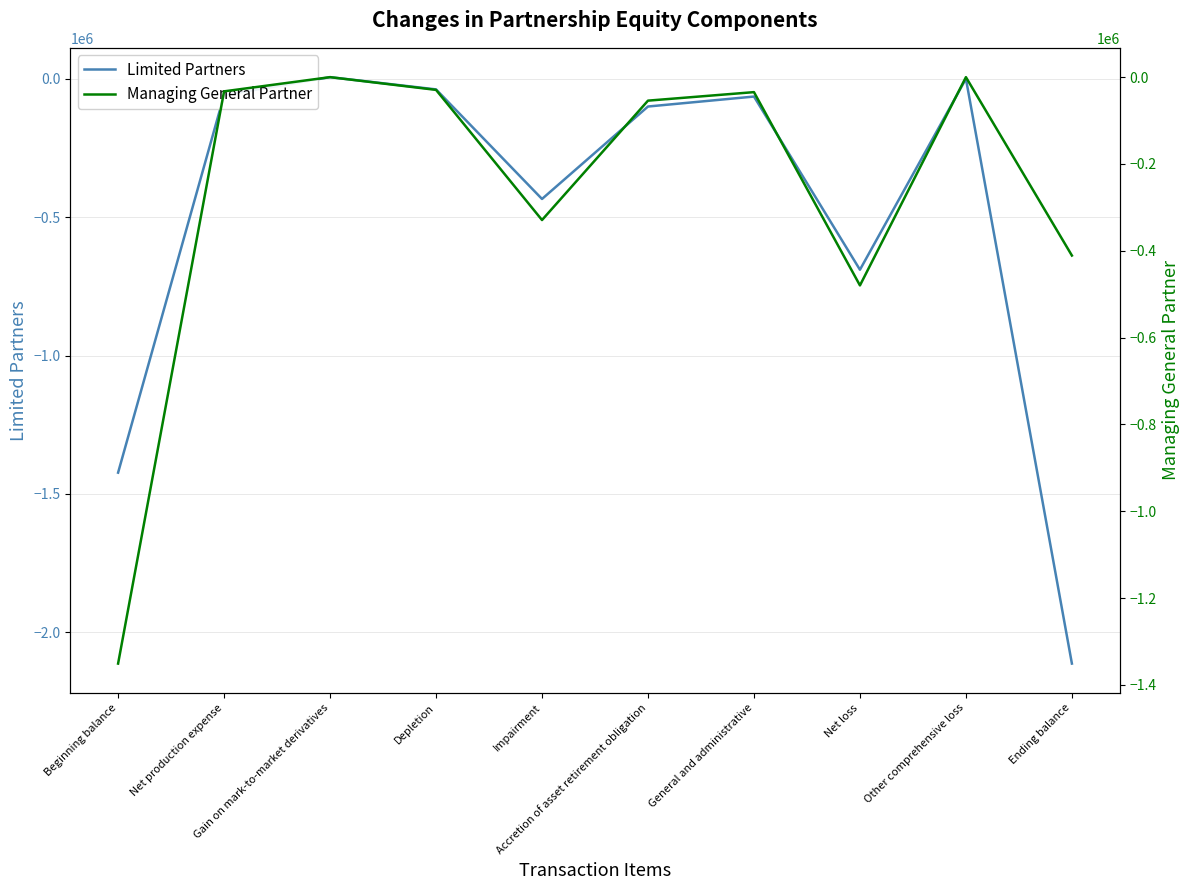

Is this an area chart (filled region under the line)?

No